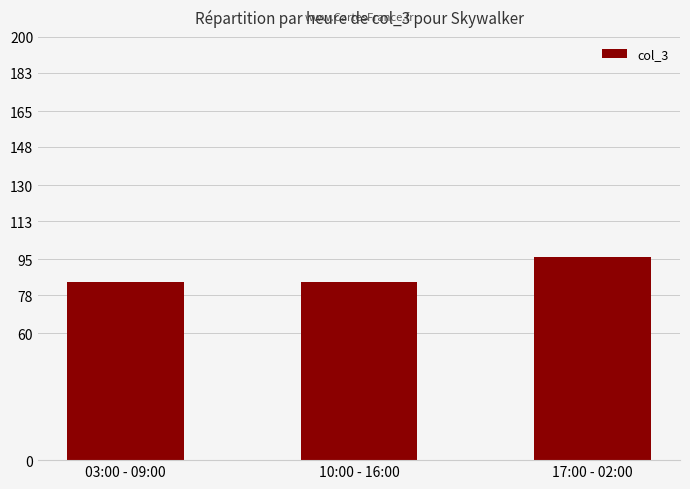

Is it true that the value at 17:00 - 02:00 is 139?

False